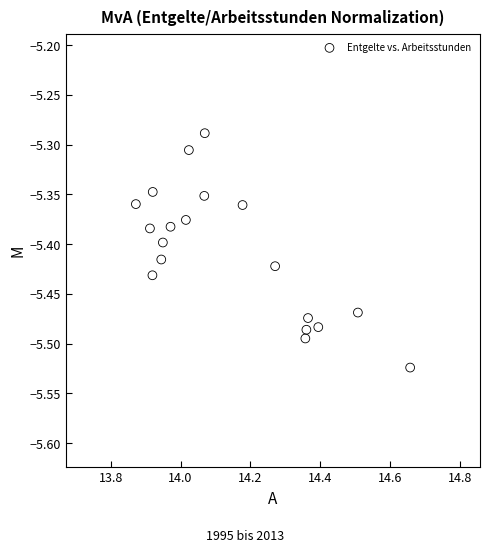

What is the range of X values (max minus min)?

0.8